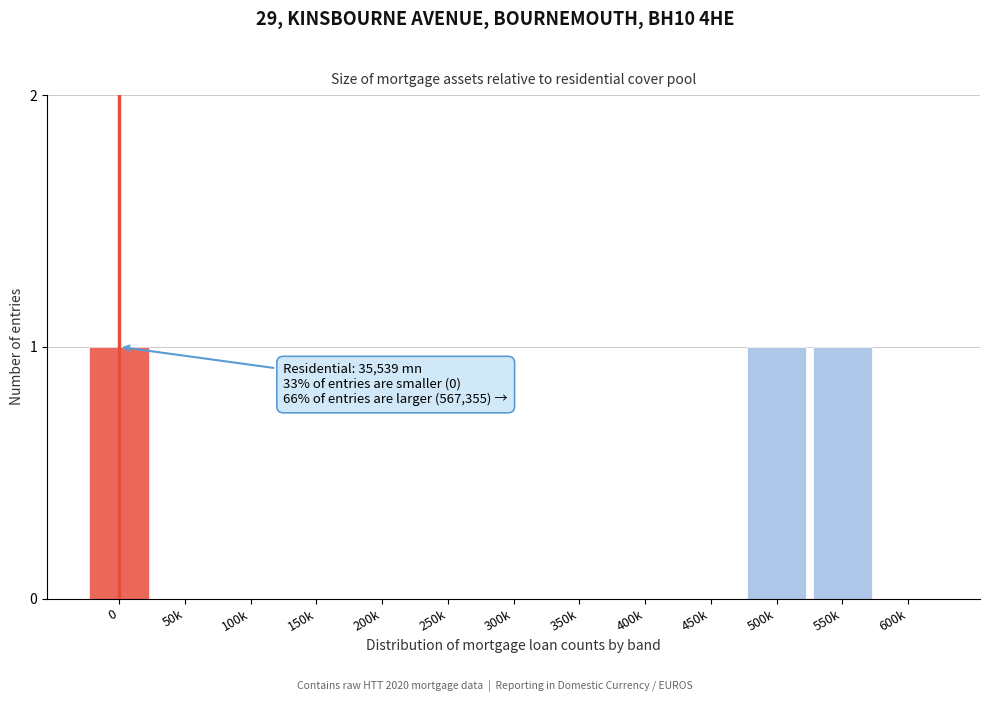

Reading left to right, transcribe all the data shown in this chart.

0=1	50k=0	100k=0	150k=0	200k=0	250k=0	300k=0	350k=0	400k=0	450k=0	500k=1	550k=1	600k=0